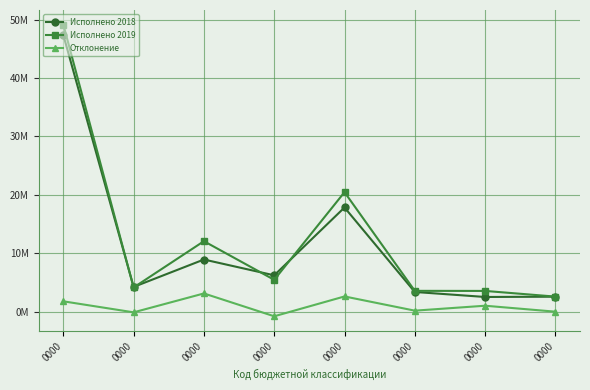

What are all the series names shown in the legend?

Исполнено 2018, Исполнено 2019, Отклонение